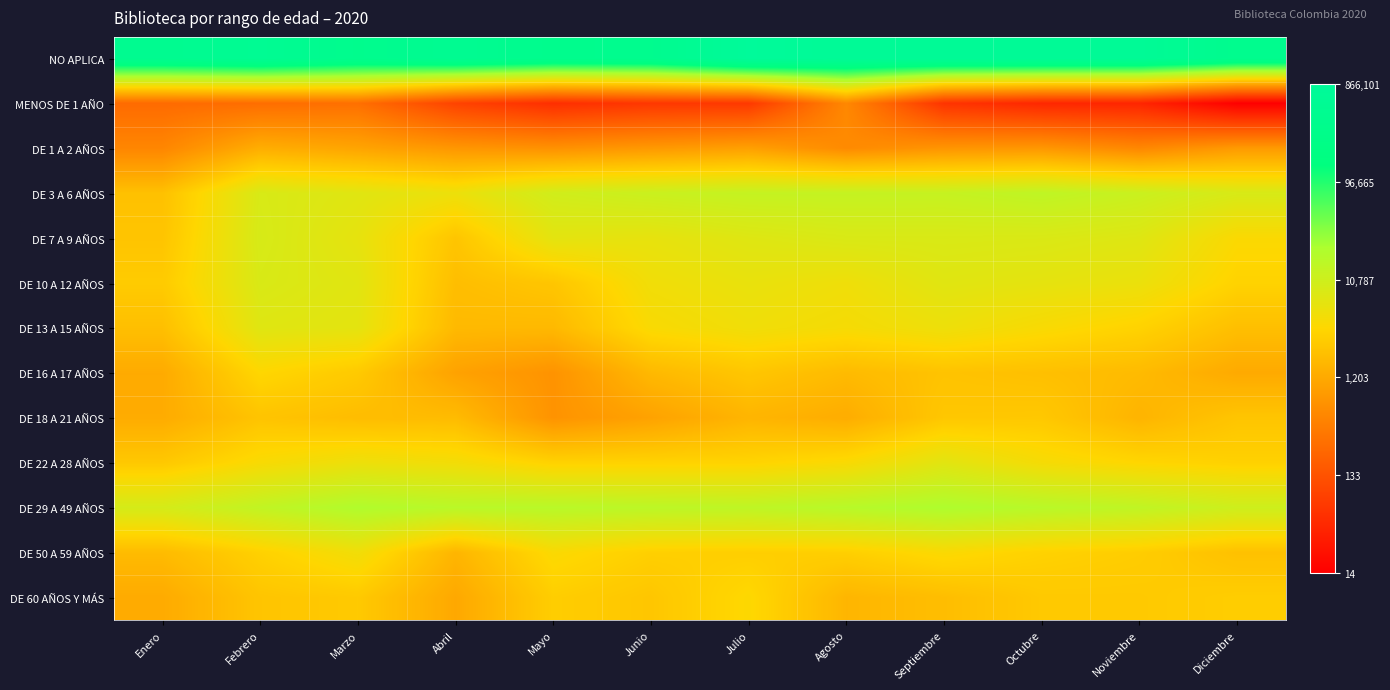

How many series are shown in this chart?

13